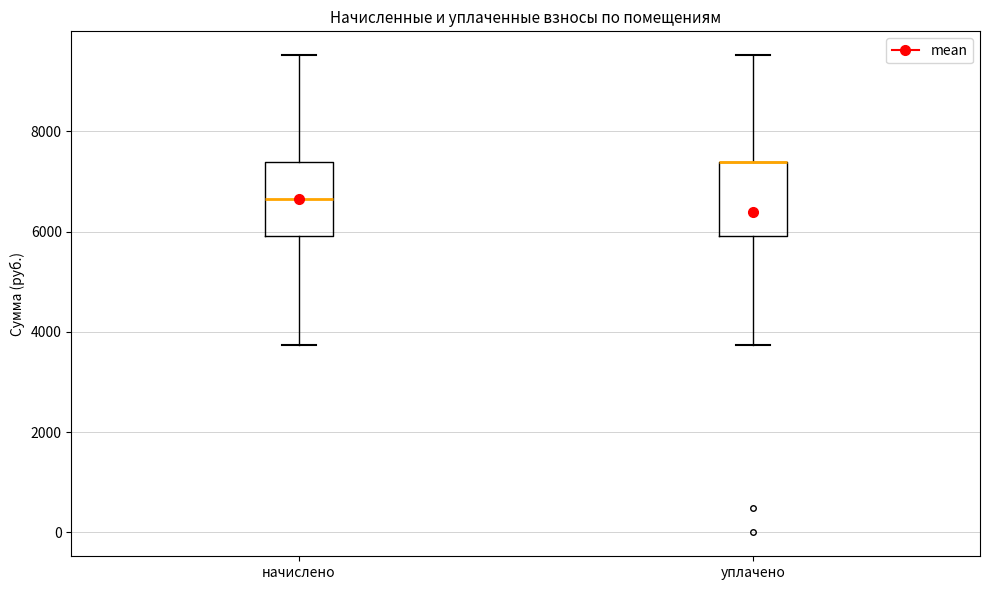

Reading left to right, read every box against the y-axis: the position of its median line, the range the box covers, and the ends of its whiskers. The values are not printed on the chart, so give them approximately, as read against the axis.

начислено: median 6600, box 6000 to 7400, whiskers 3800 to 9600
уплачено: median 7400 (drawn on the box's upper edge), box 6000 to 7400, whiskers 3800 to 9600